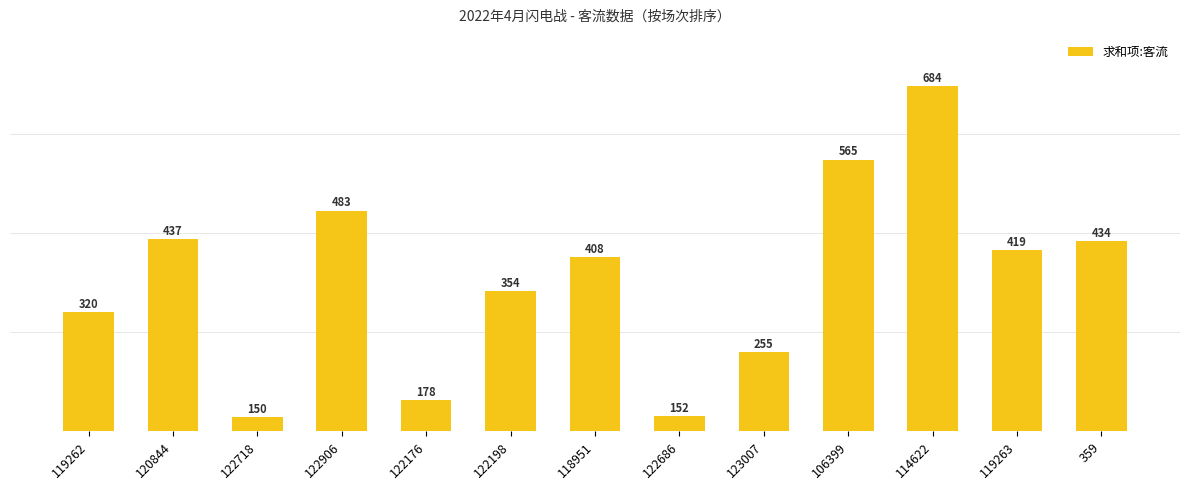

Where is the data nearest to the value 417?

119263